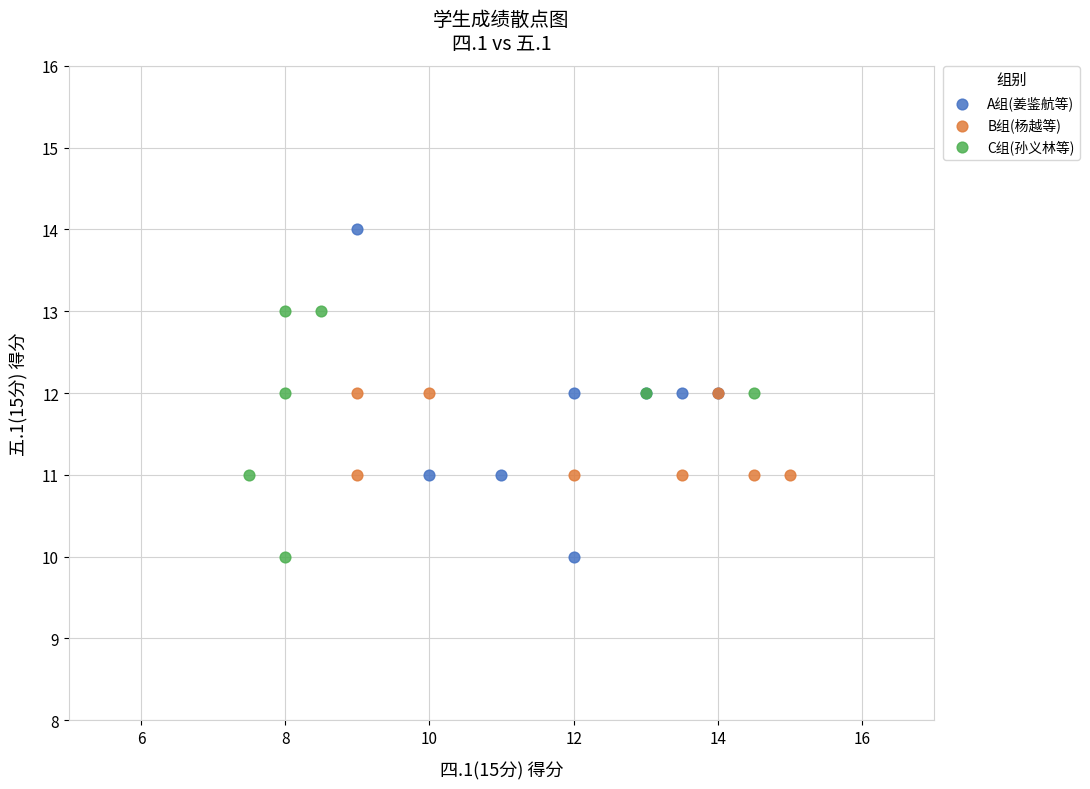

What are all the series names shown in the legend?

A组(姜鉴航等), B组(杨越等), C组(孙义林等)